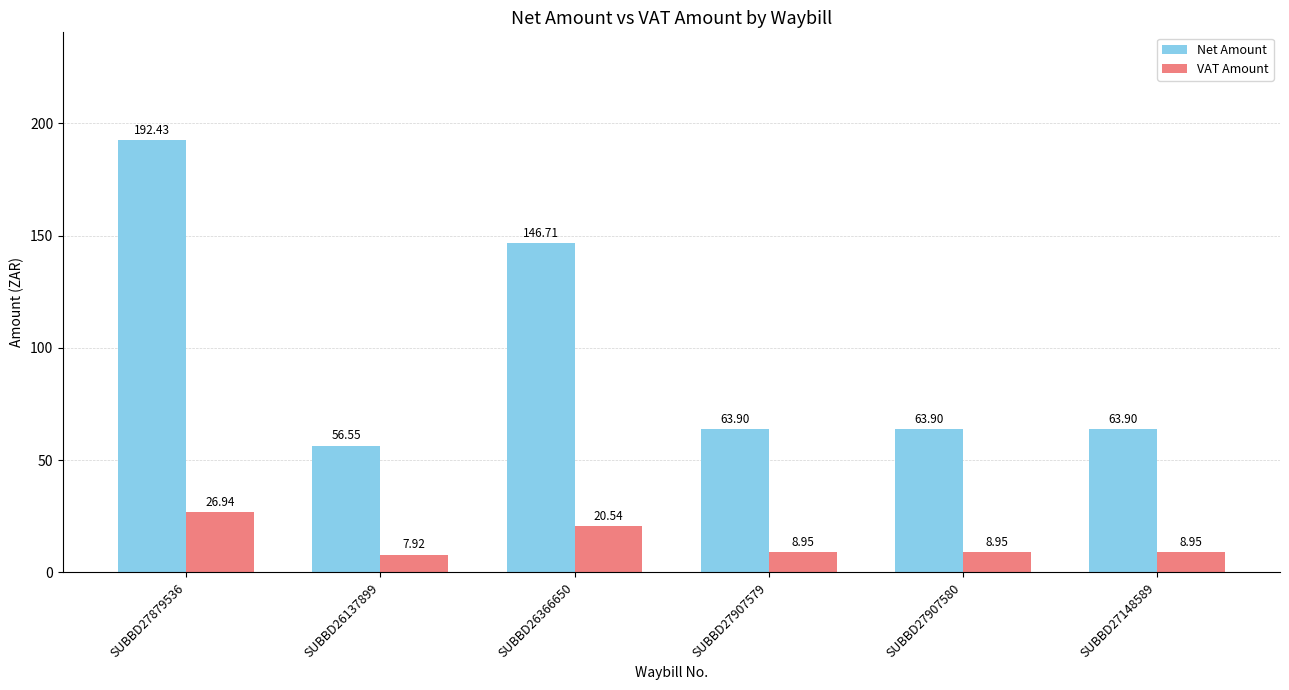

What is the difference between the VAT Amount values at SUBBD26137899 and SUBBD27148589?

1.0